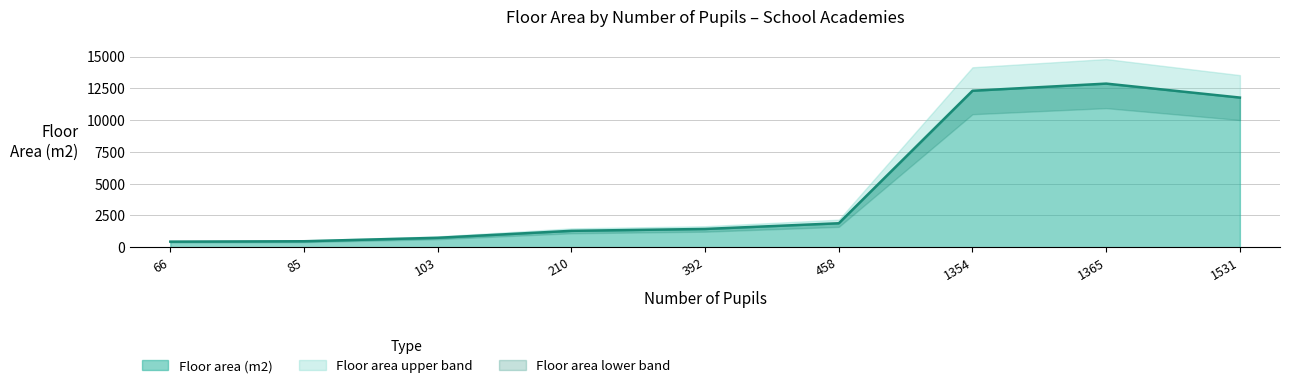

What is the value of the 6th point from the left?

1882.0